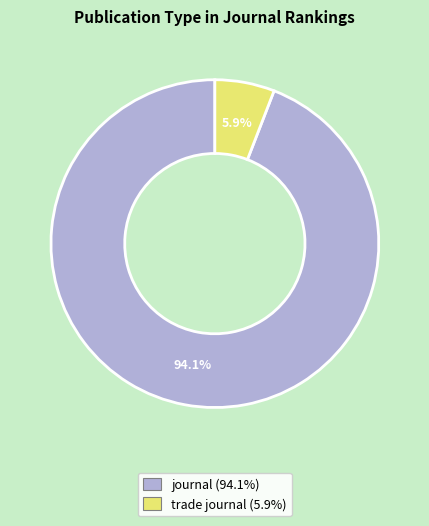

How many segments does this pie chart have?

2